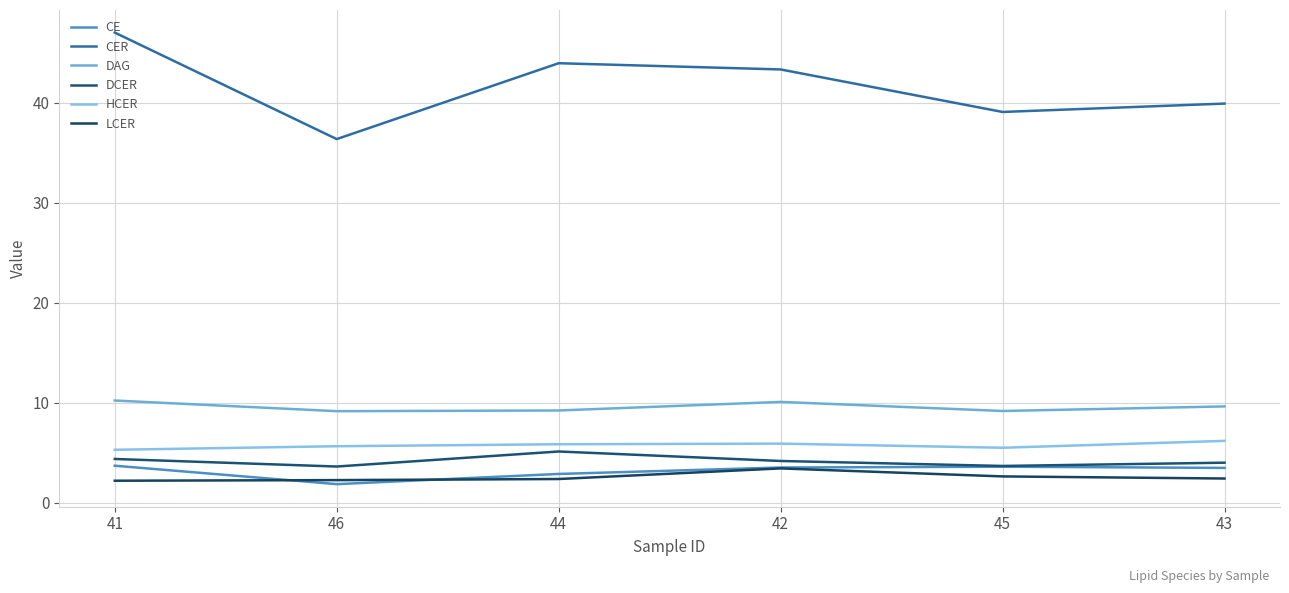

Reading right to left, what are all the values shown in this chart?

CE: 43=3.5	45=3.6	42=3.5	44=2.9	46=1.8	41=3.7
CER: 43=39.9	45=39.1	42=43.3	44=43.9	46=36.3	41=47.0
DAG: 43=9.6	45=9.2	42=10.1	44=9.2	46=9.1	41=10.2
DCER: 43=4.0	45=3.7	42=4.2	44=5.1	46=3.6	41=4.4
HCER: 43=6.2	45=5.5	42=5.9	44=5.8	46=5.6	41=5.3
LCER: 43=2.4	45=2.6	42=3.4	44=2.4	46=2.2	41=2.2